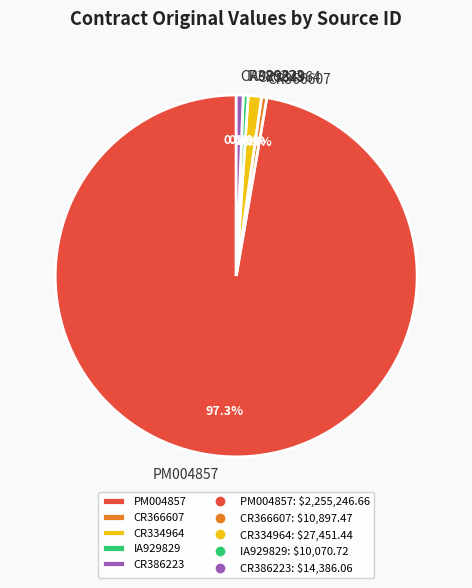

To the nearest percent, what portion does CR386223 represent?

1%